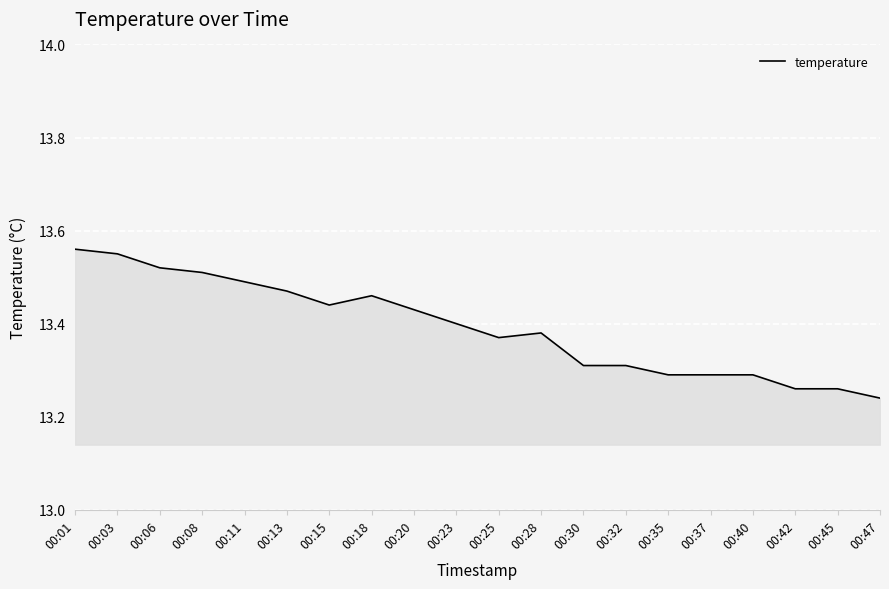

How many lines are shown in the chart?

1